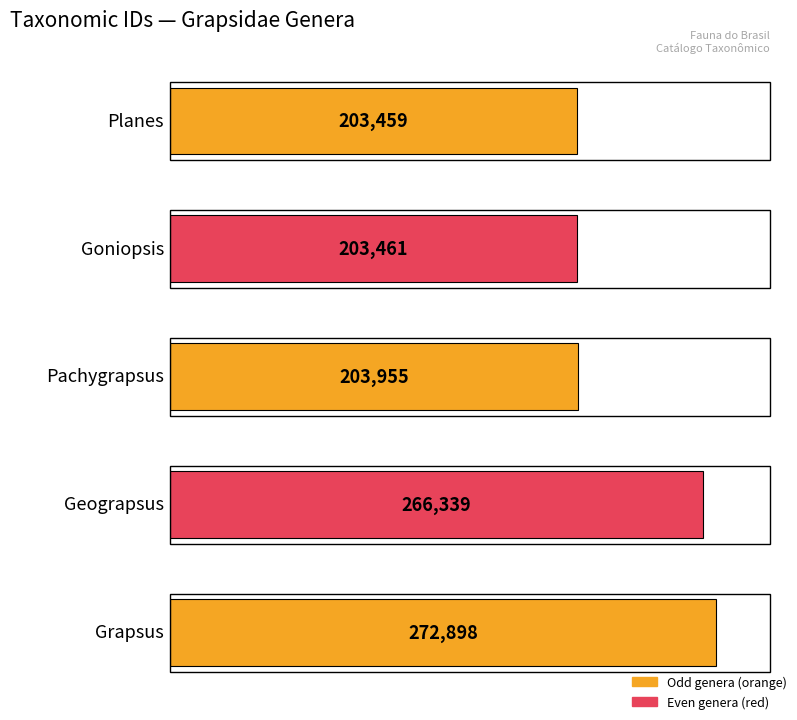

Which category has the highest value across all series?

Grapsus